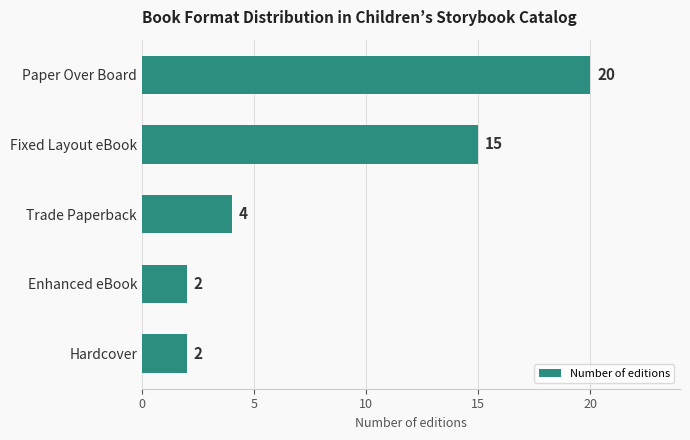

Where is the data nearest to the value 11?

Fixed Layout eBook